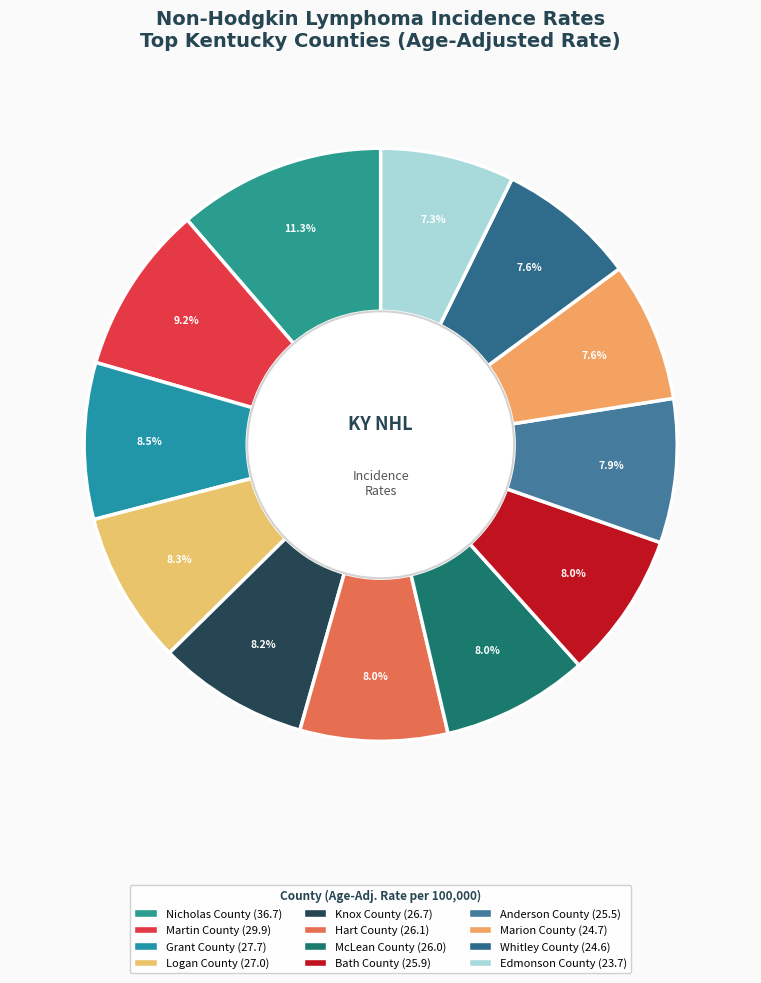

Which slice is the largest?

Nicholas County